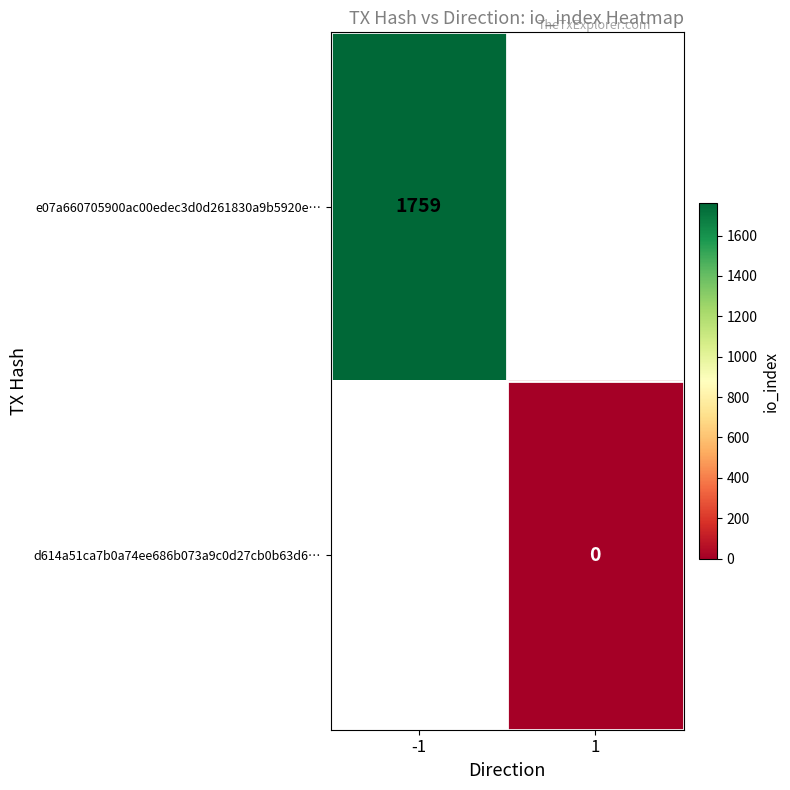

Is the value of d614a51ca7b0a74ee686b073a9c0d27cb0b63d6… at 1 greater than the value of e07a660705900ac00edec3d0d261830a9b5920e… at -1?

No